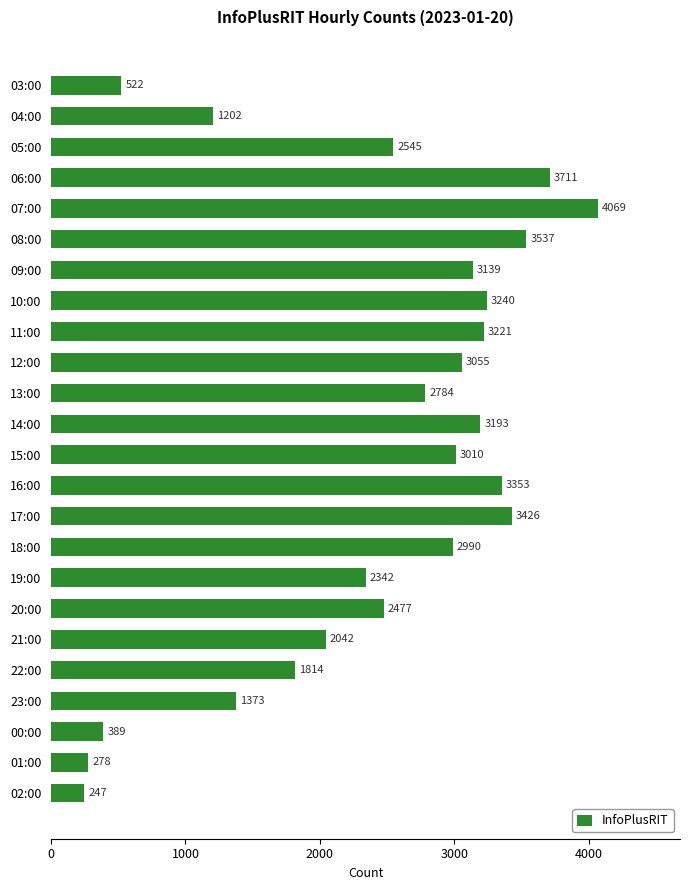

Are the bars grouped side by side (vs. stacked)?

No